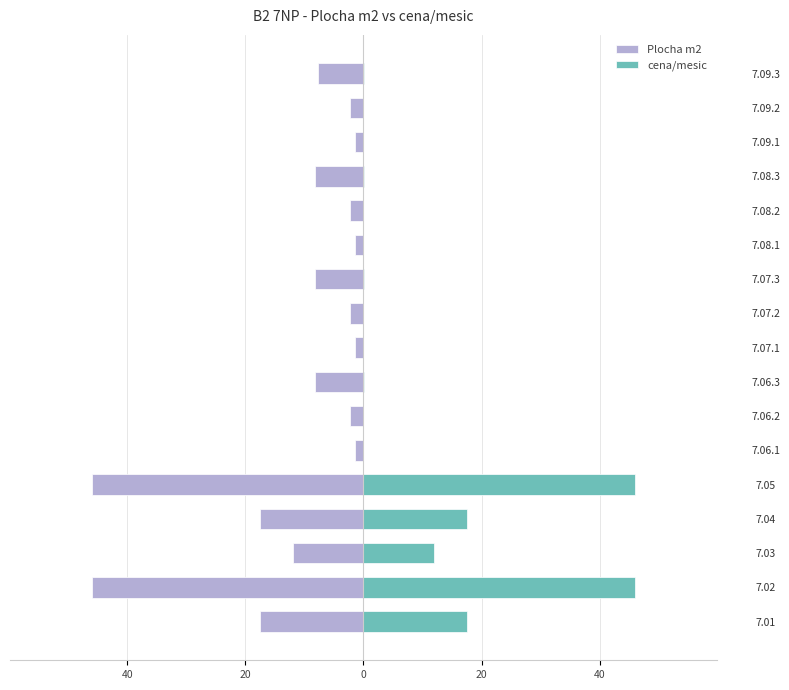

How many groups of bars are there?

17